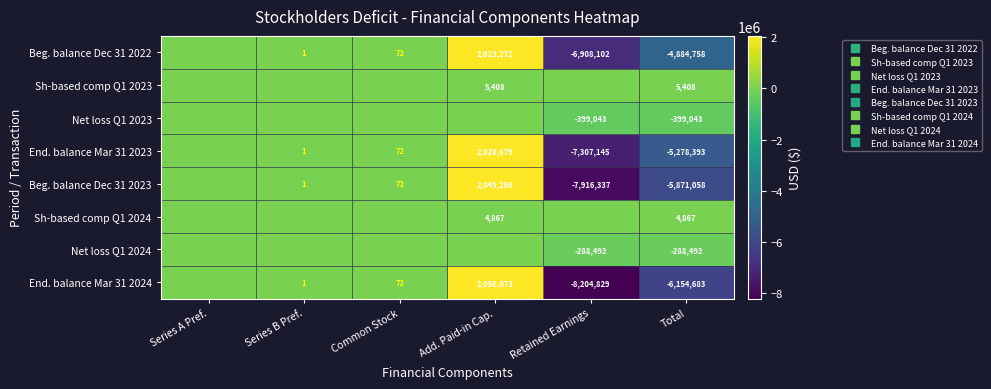

How many negative values does the End. balance Mar 31 2024 series have?

2